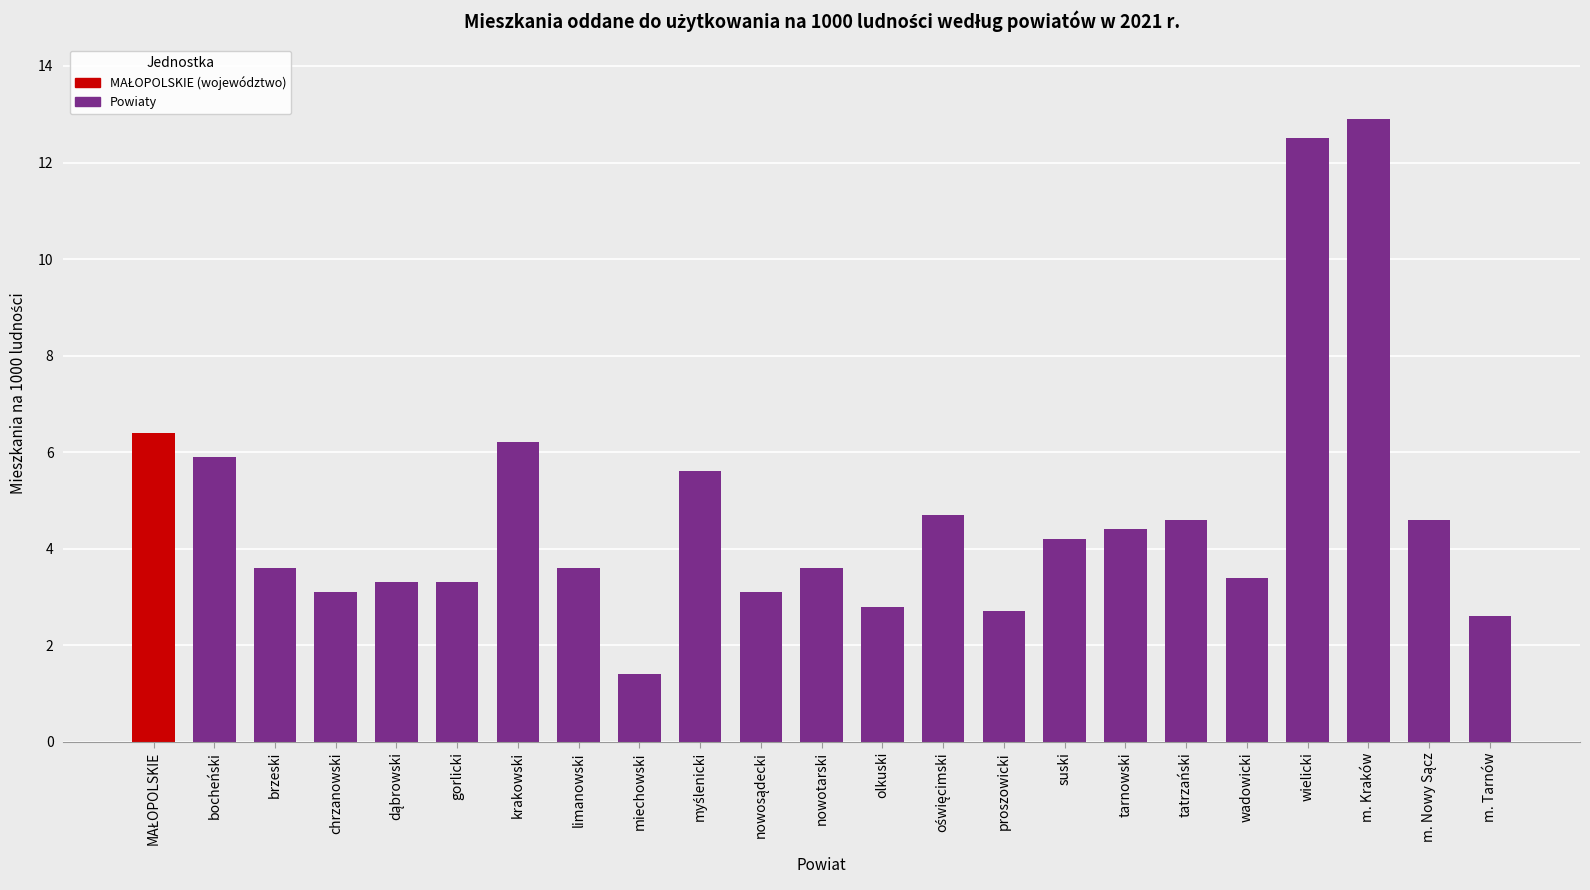

What value does the data have at limanowski?

3.6